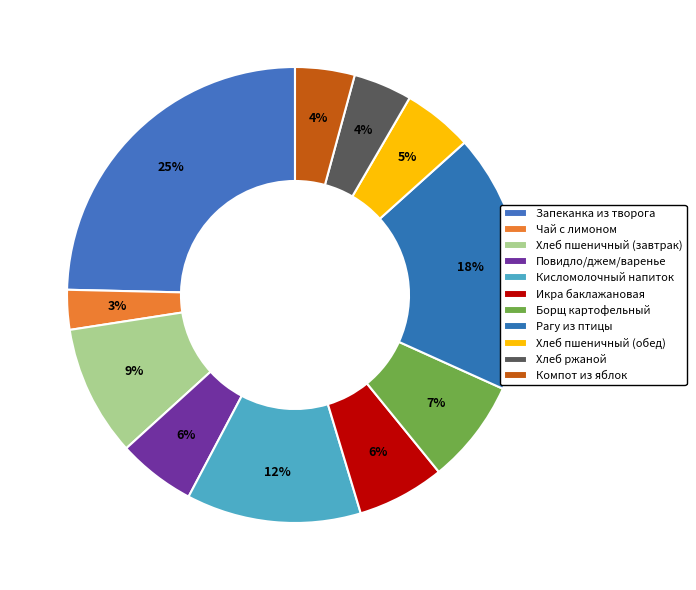

Between Запеканка из творога and Хлеб пшеничный (завтрак), which is larger?

Запеканка из творога